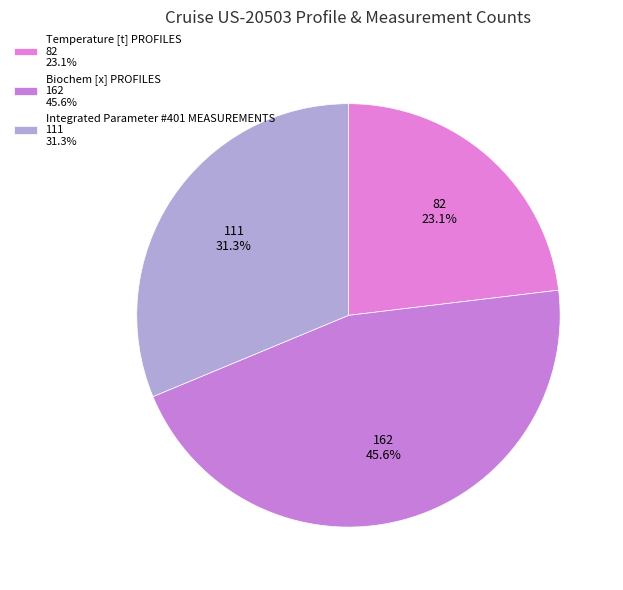

Is it true that Integrated Parameter #401 MEASUREMENTS is 31% of the pie?

True